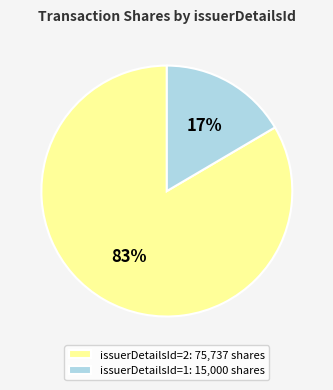

Is the sum of issuerDetailsId=2: 75,737 shares and issuerDetailsId=1: 15,000 shares greater than half?

Yes